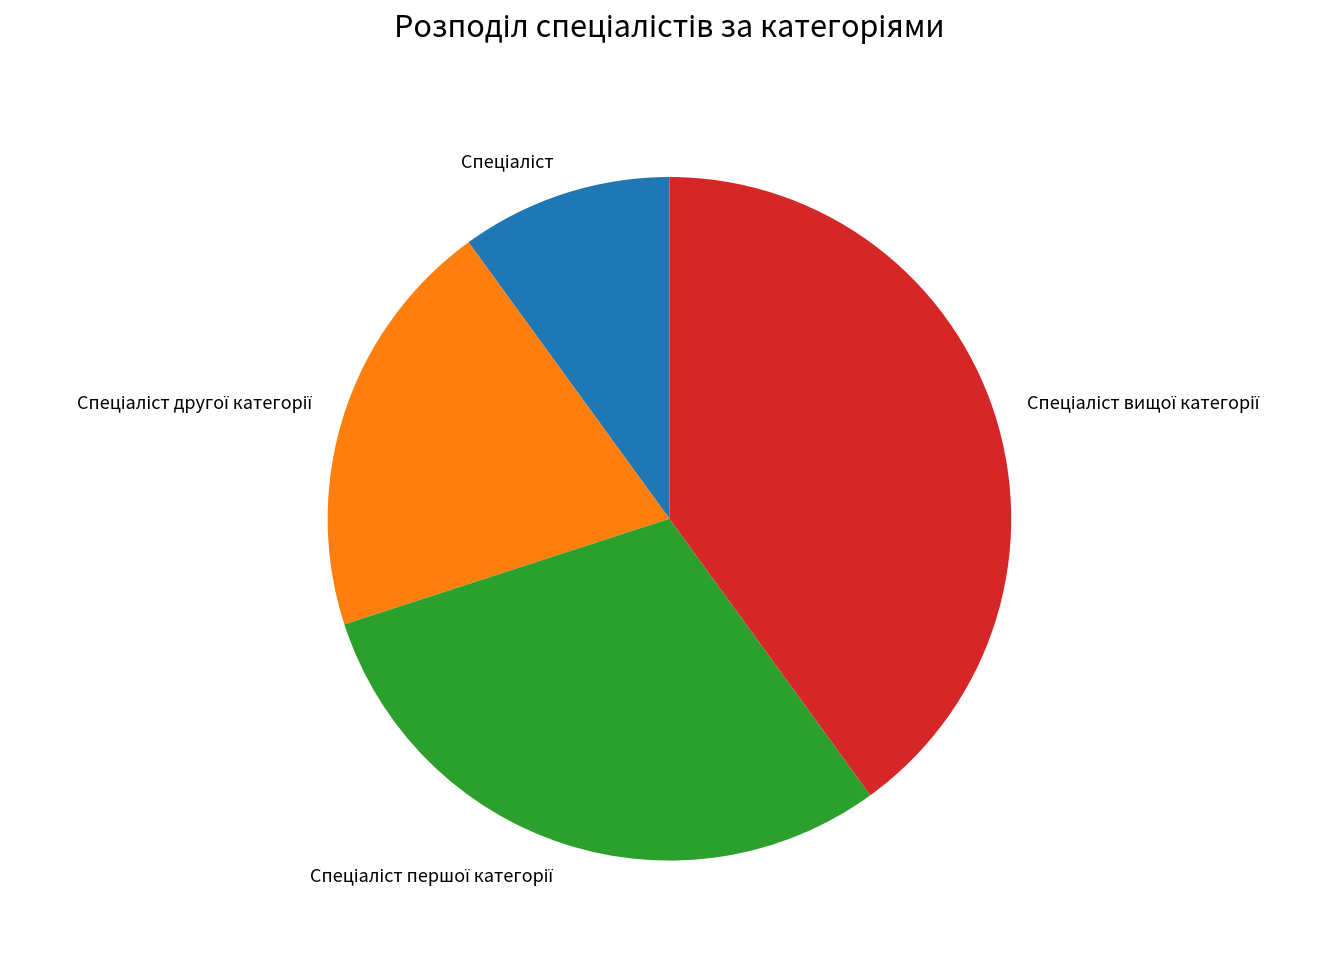

Is there any slice that represents more than half of the pie?

No